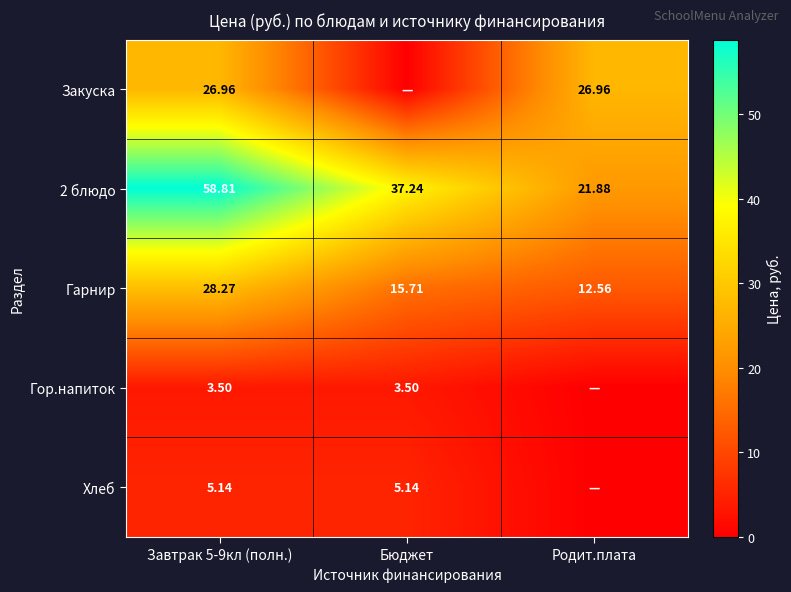

What is the sum of all Гарнир values?

56.5